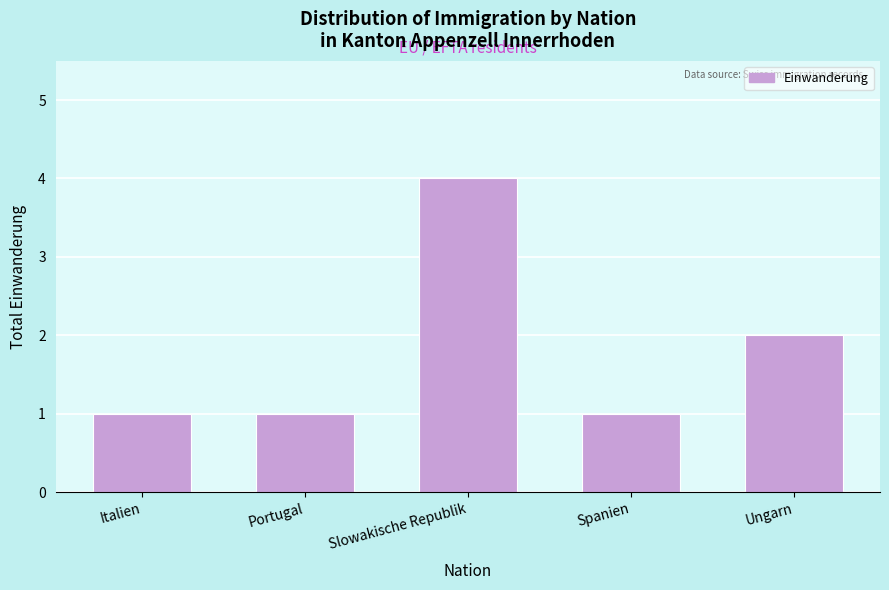

Reading left to right, transcribe all the data shown in this chart.

1	1	4	1	2